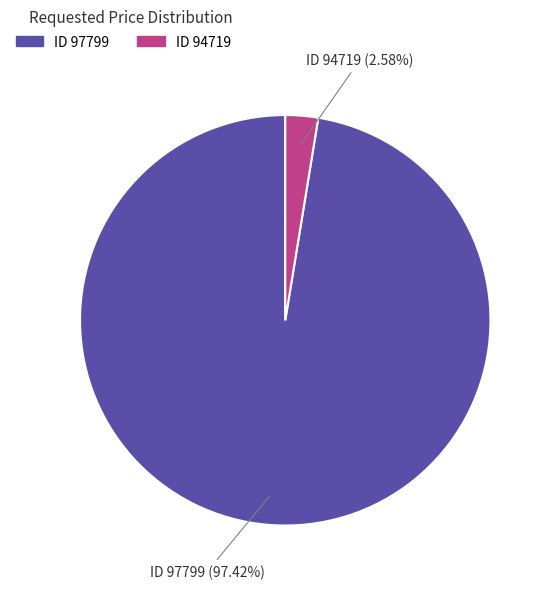

Does any single category account for the majority?

Yes